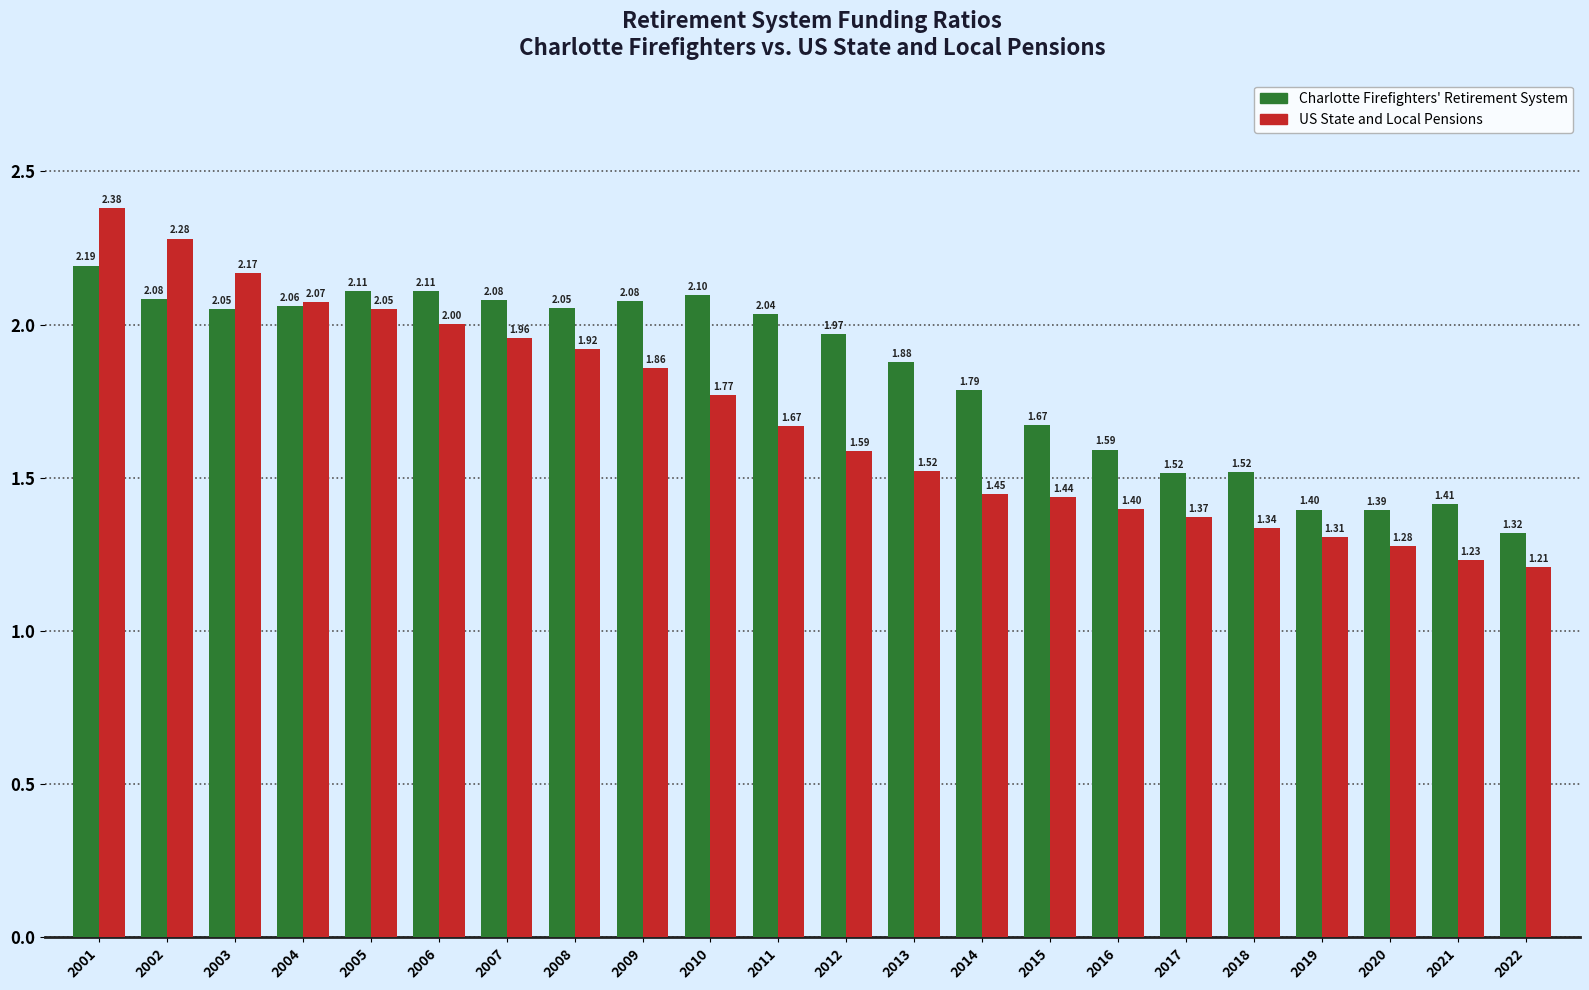

What is the sum of the Charlotte Firefighters' Retirement System values at 2016 and 2014?

3.4